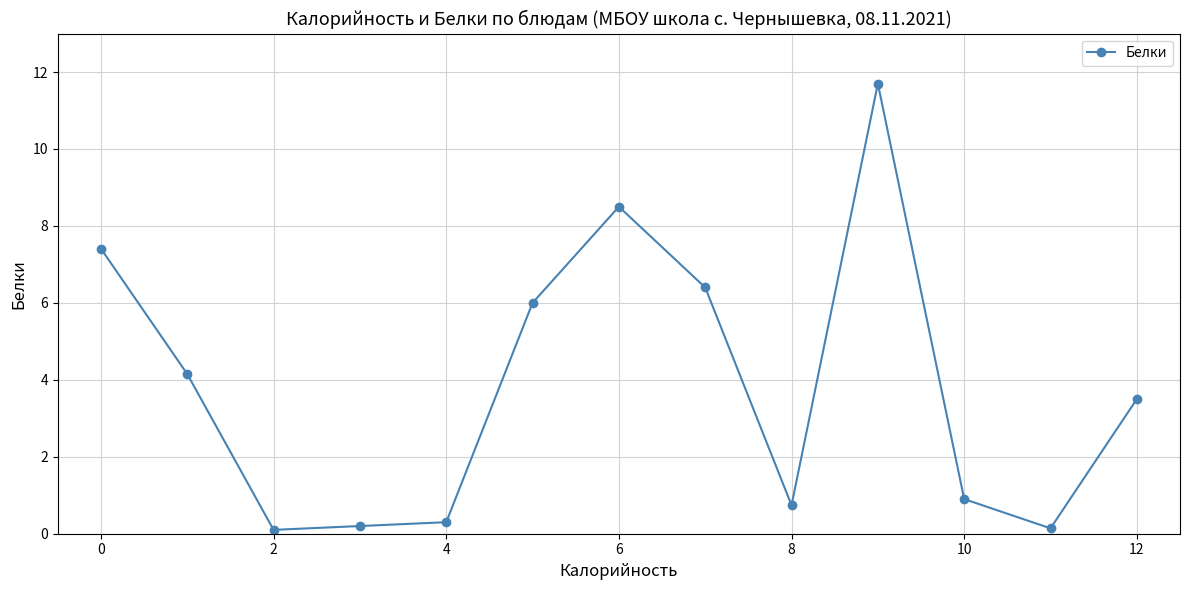

What is the maximum value shown in the chart?

11.7